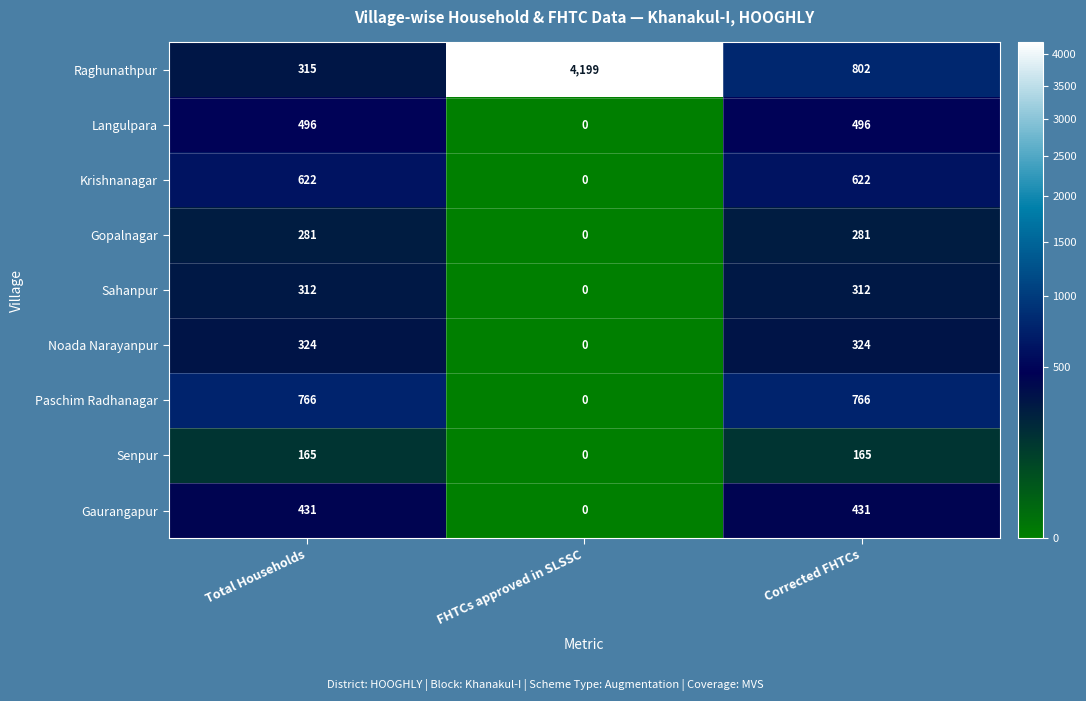

Reading left to right, list all the values displayed in this chart.

Raghunathpur: Total Households=315	FHTCs approved in SLSSC=4199	Corrected FHTCs=802
Langulpara: Total Households=496	FHTCs approved in SLSSC=0	Corrected FHTCs=496
Krishnanagar: Total Households=622	FHTCs approved in SLSSC=0	Corrected FHTCs=622
Gopalnagar: Total Households=281	FHTCs approved in SLSSC=0	Corrected FHTCs=281
Sahanpur: Total Households=312	FHTCs approved in SLSSC=0	Corrected FHTCs=312
Noada Narayanpur: Total Households=324	FHTCs approved in SLSSC=0	Corrected FHTCs=324
Paschim Radhanagar: Total Households=766	FHTCs approved in SLSSC=0	Corrected FHTCs=766
Senpur: Total Households=165	FHTCs approved in SLSSC=0	Corrected FHTCs=165
Gaurangapur: Total Households=431	FHTCs approved in SLSSC=0	Corrected FHTCs=431